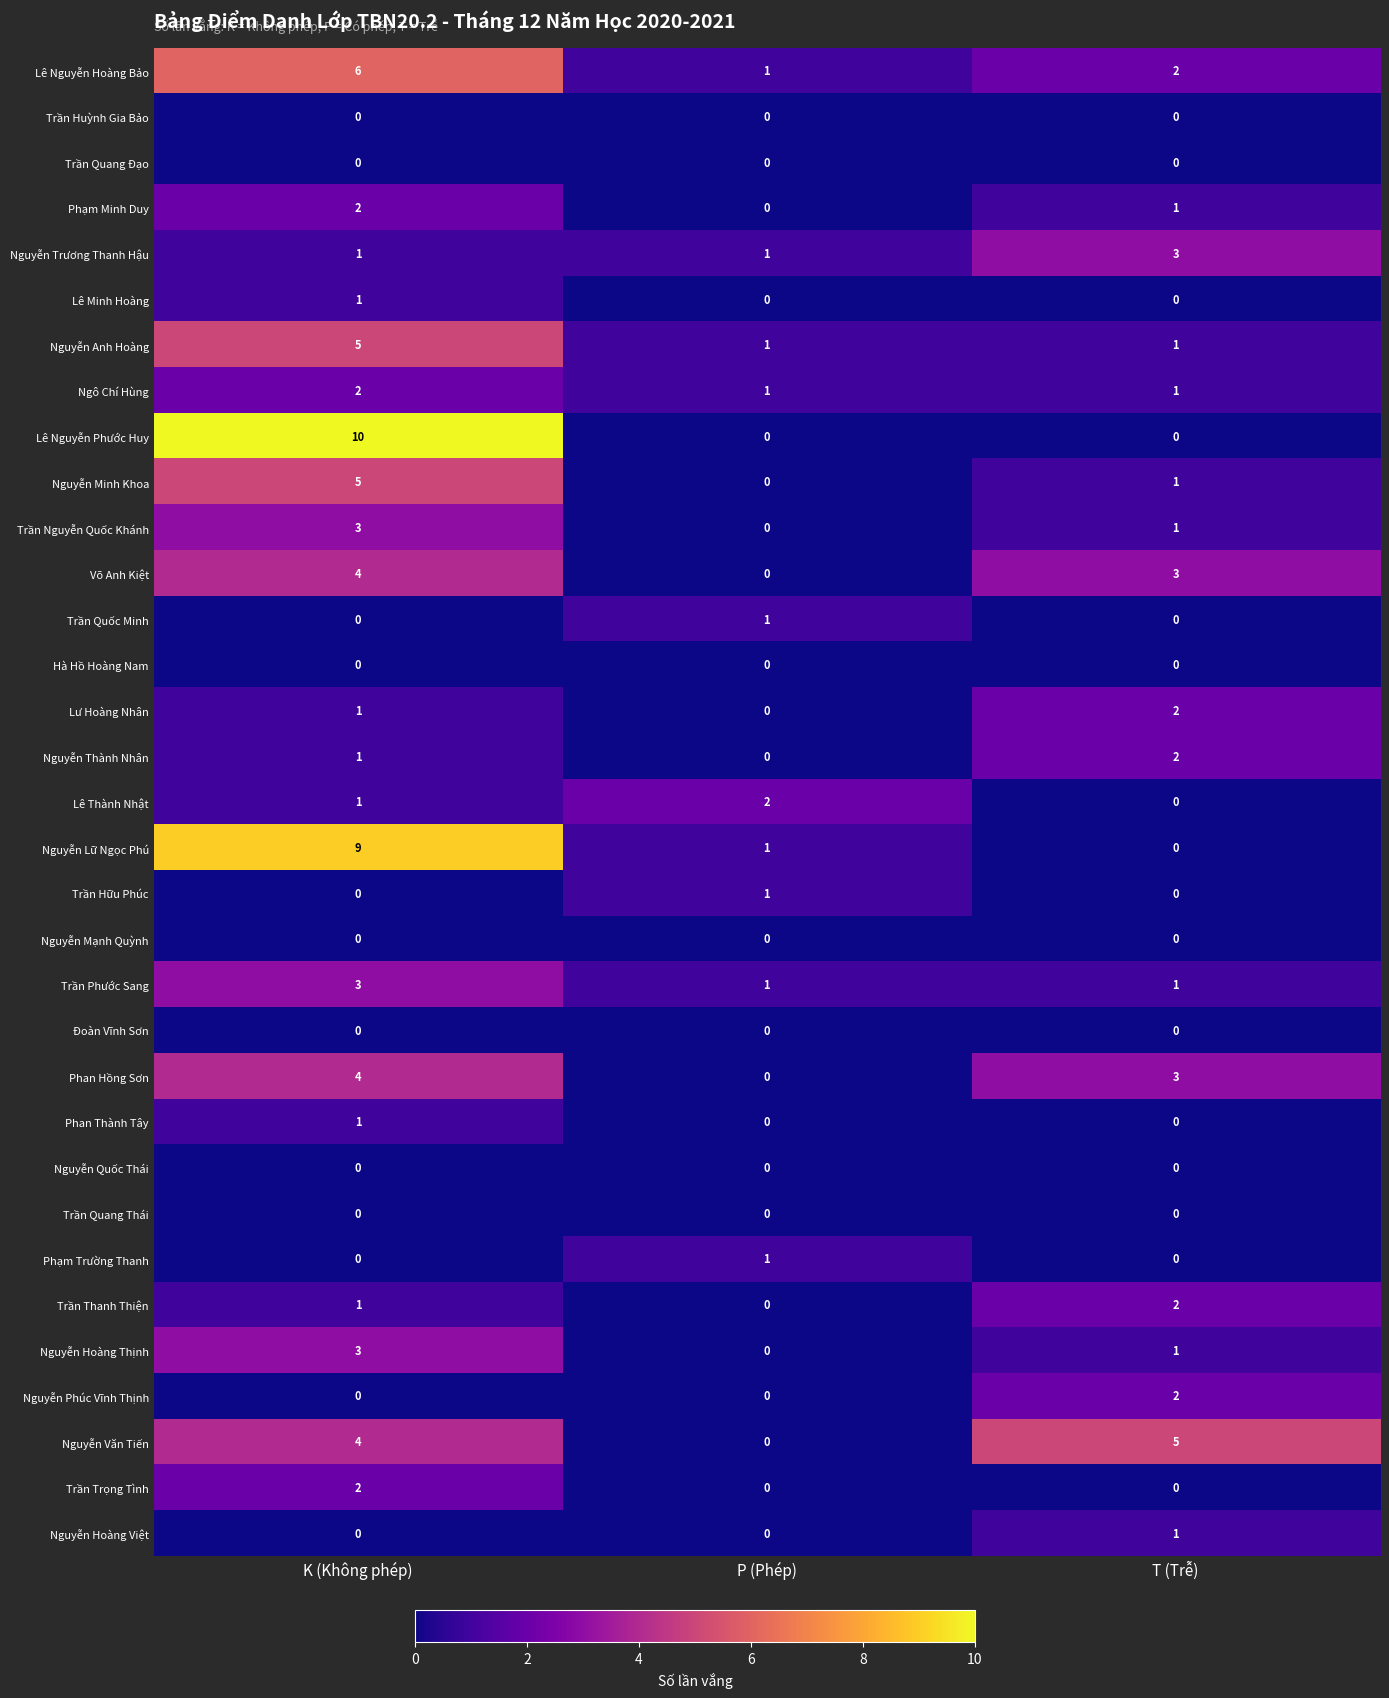

Is it true that Trần Phước Sang equals 1 at P (Phép)?

True